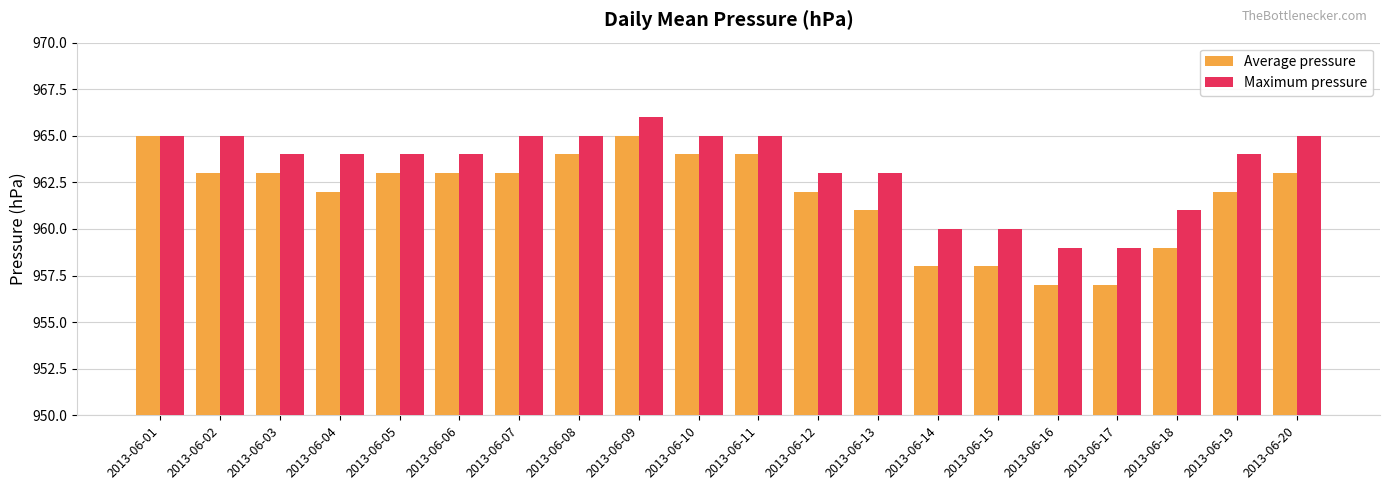

What is the difference between the highest and lowest values at 2013-06-09?

1